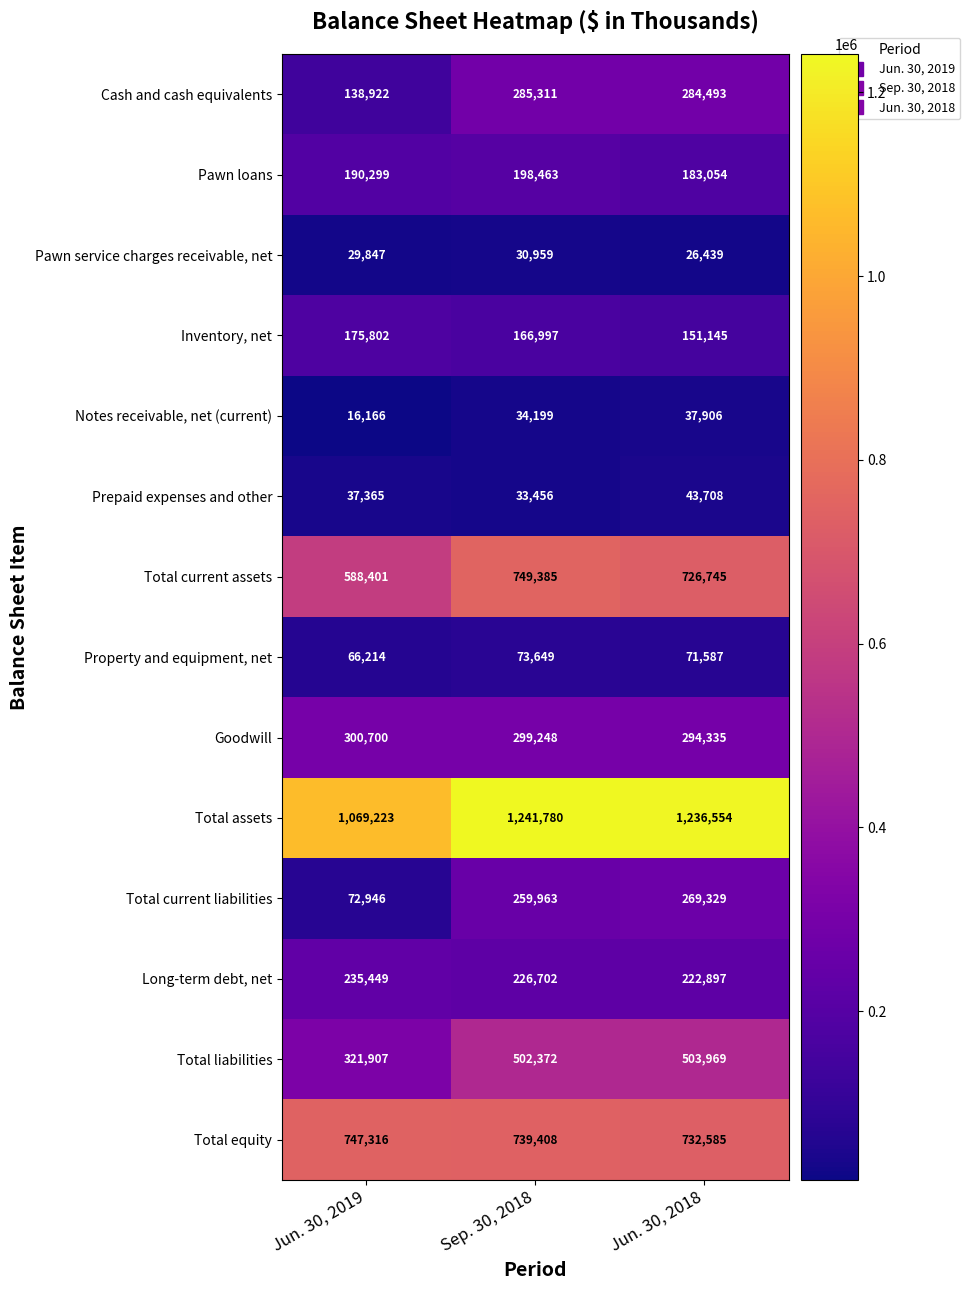

What is the approximate value of Inventory, net at Sep. 30, 2018, to the nearest 50?

167000